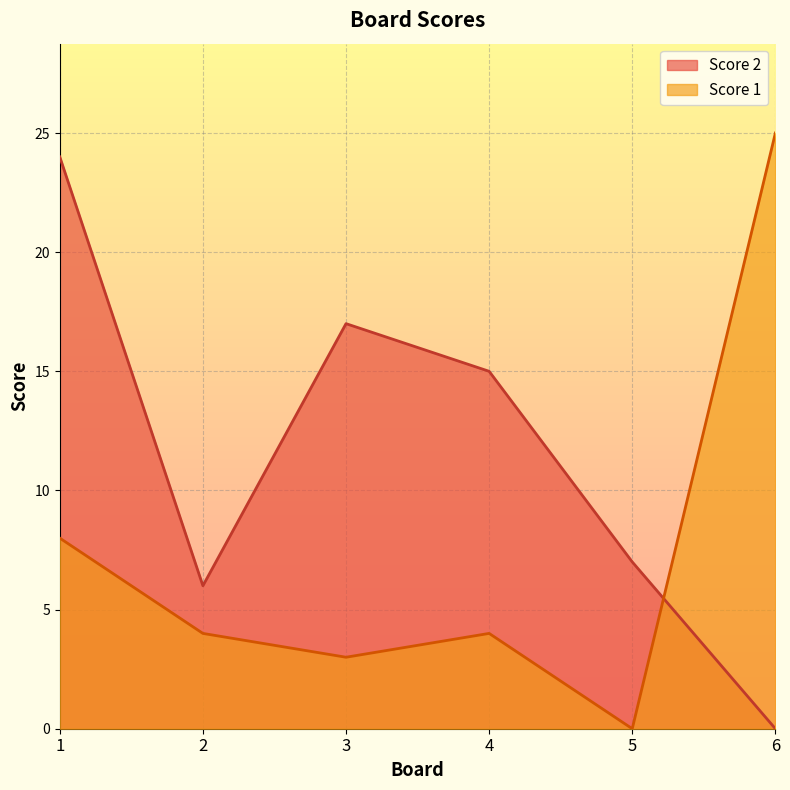

The Score 1 series shows 5 at 6. True or false?

False